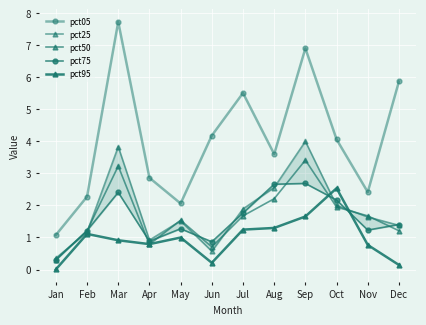

Is it true that pct75 equals 0.9 at Jun?

True